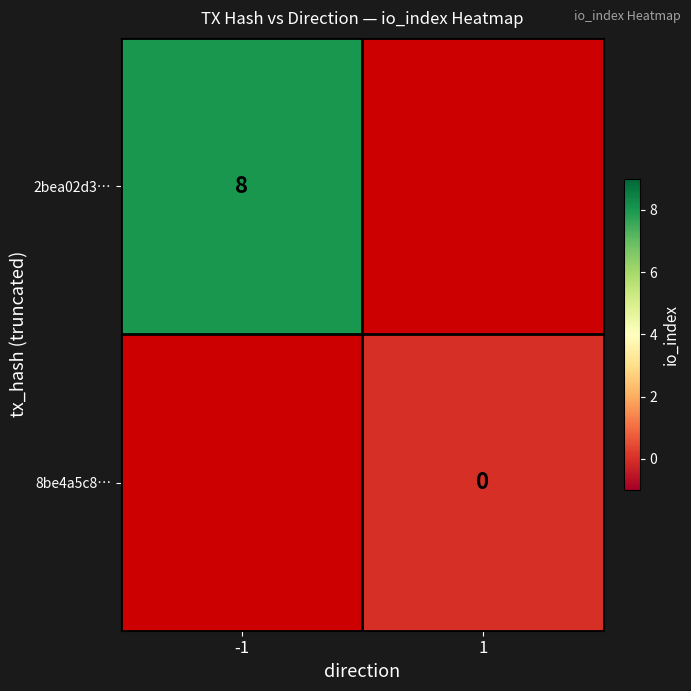

True or false: 2bea02d3… has a value of 13 at -1.

False